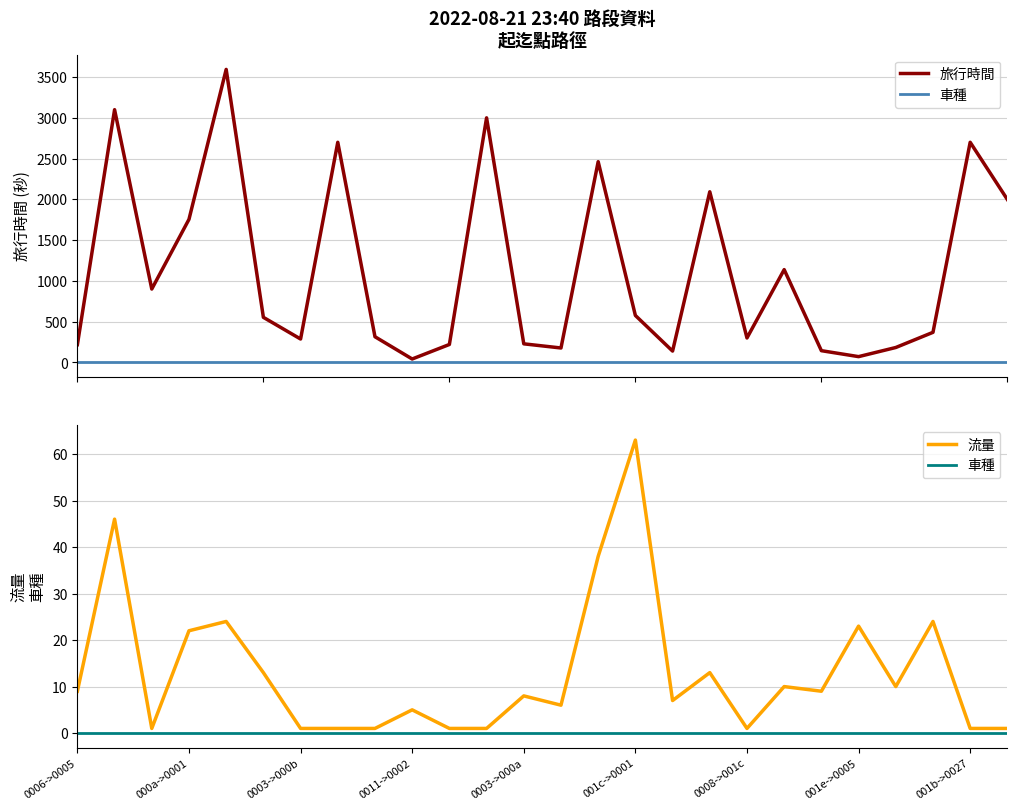

Between 0011->0002 and 14, which is larger?

14